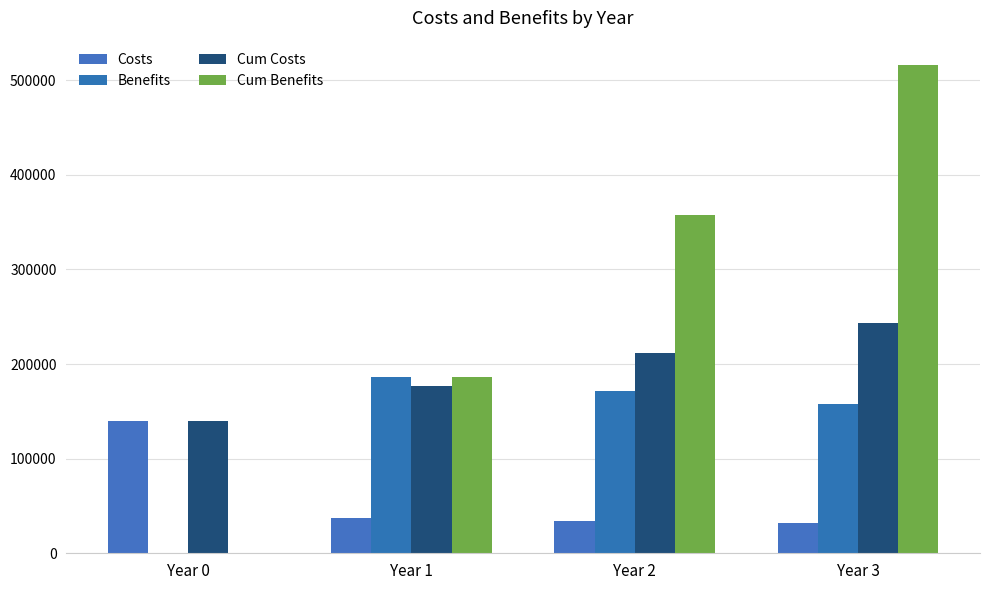

Between Year 1 and Year 2, which is larger?

Year 1